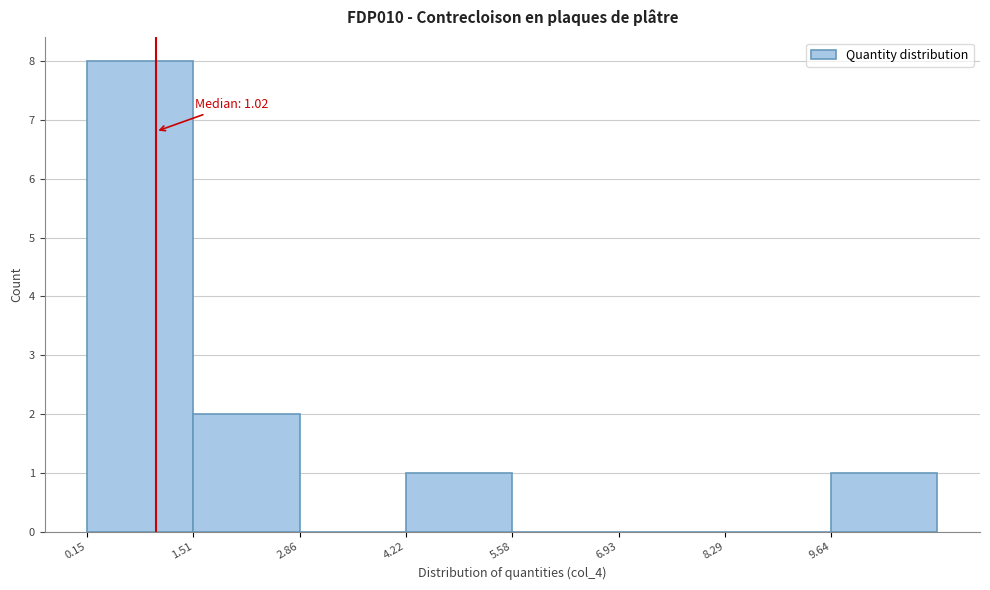

Over which range of the x-axis is the bar tallest?

0.2 to 1.6